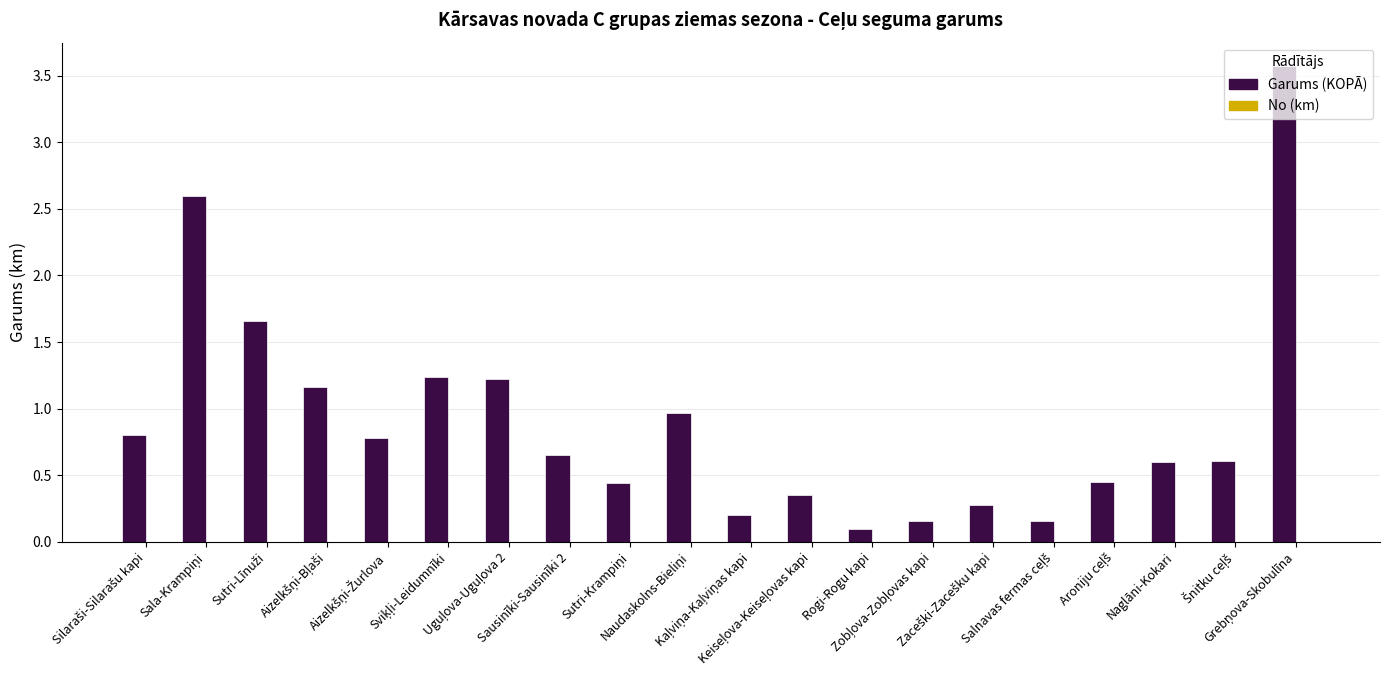

Are the bars grouped side by side (vs. stacked)?

No